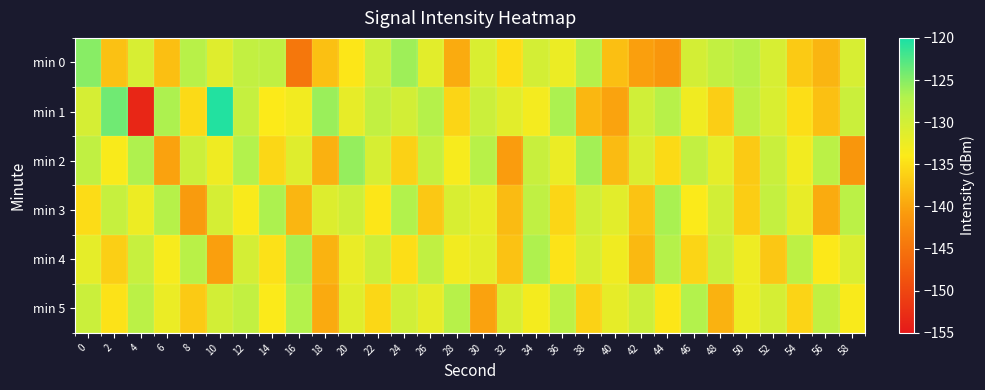

At which category is the sum across all series the highest?

12